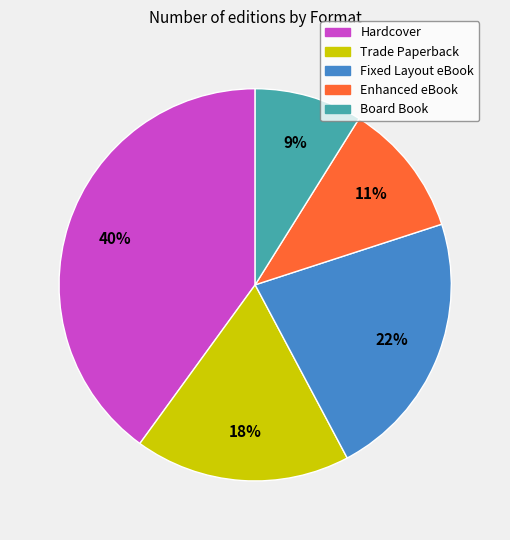

How many slices are in this pie chart?

5